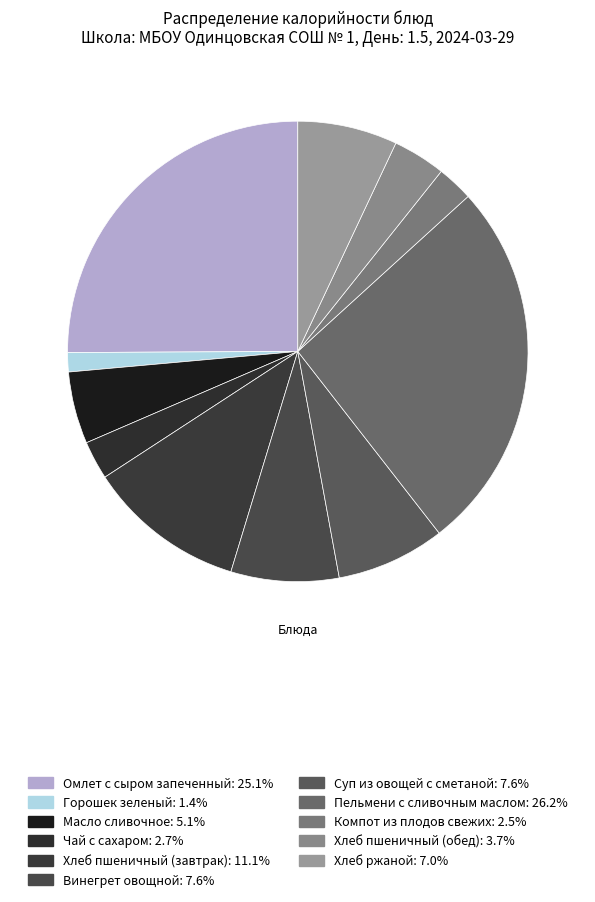

To the nearest percent, what percentage of the pie is Чай с сахаром?

3%